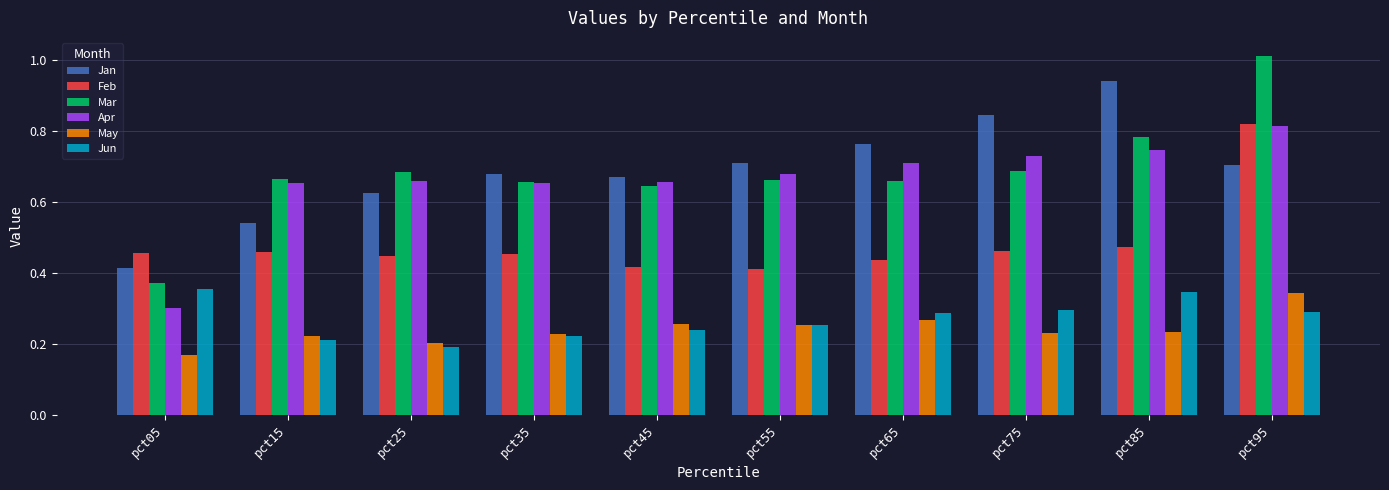

What is the sum of all Feb values?

4.8